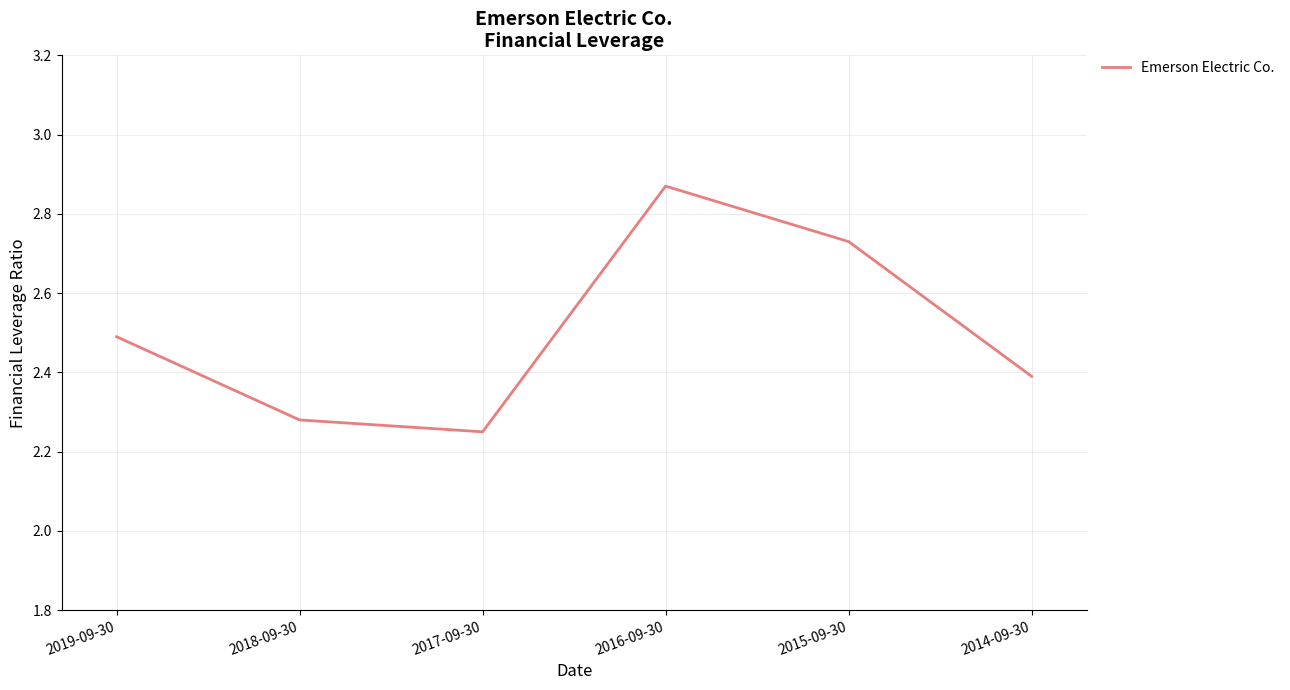

Rank the categories by value from highest to lowest.

2016-09-30, 2015-09-30, 2019-09-30, 2014-09-30, 2018-09-30, 2017-09-30